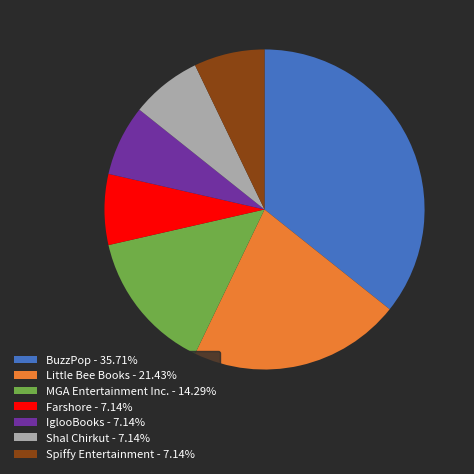

Does Spiffy Entertainment - 7.14% represent more than half of the total?

No